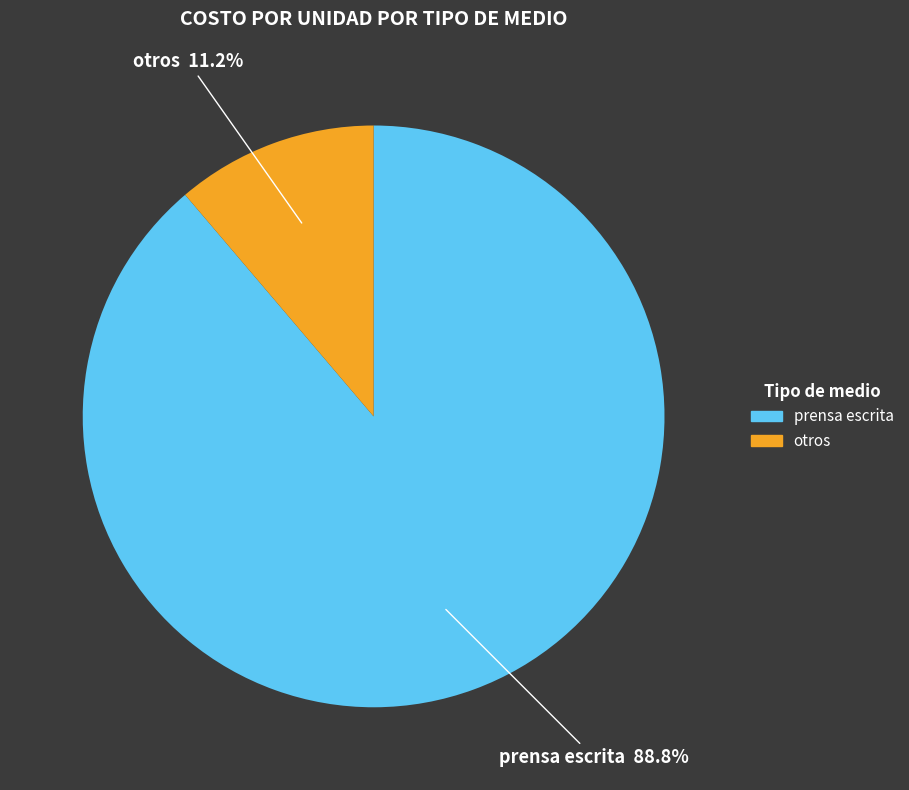

Does any single category account for the majority?

Yes